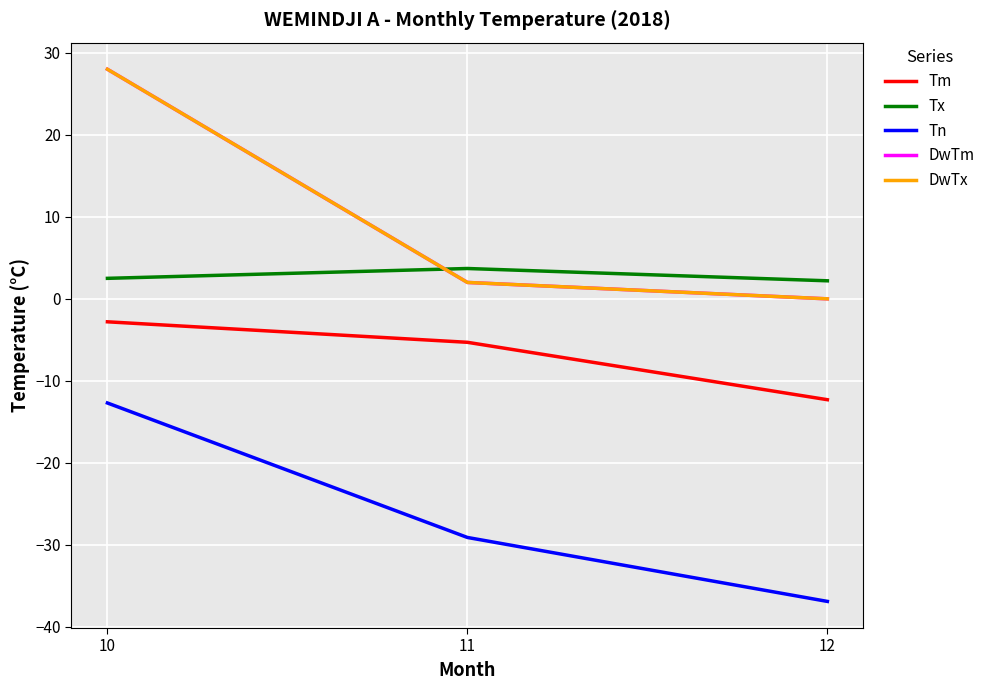

What is the difference between the highest and lowest values at 10?

40.7